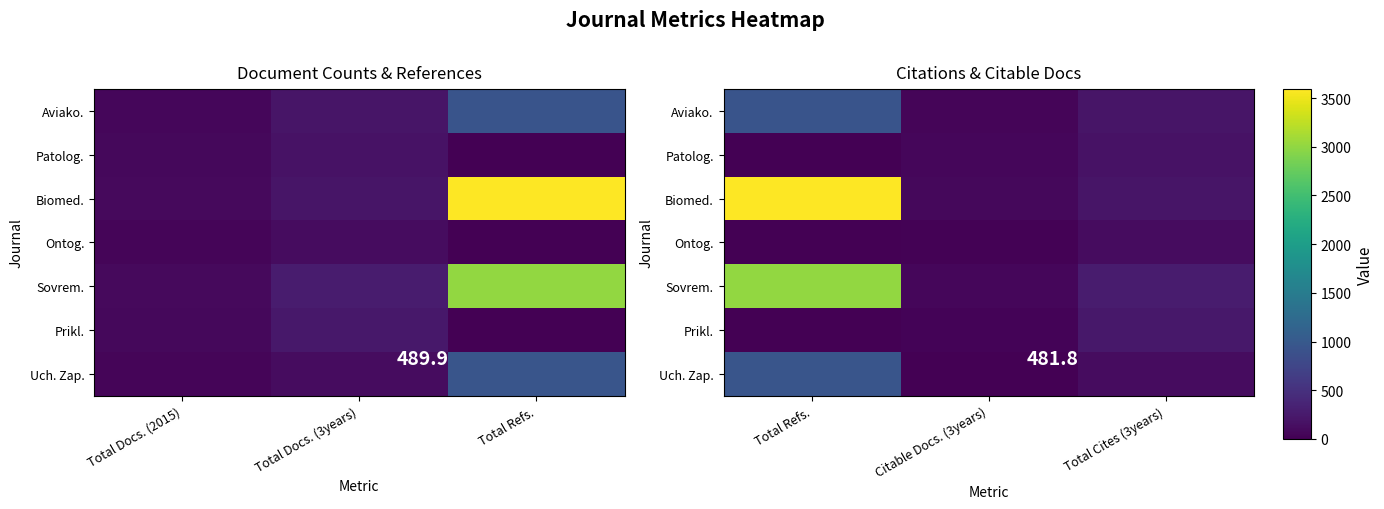

At which label is Biomed. closest to 1833?

Total Cites (3years)